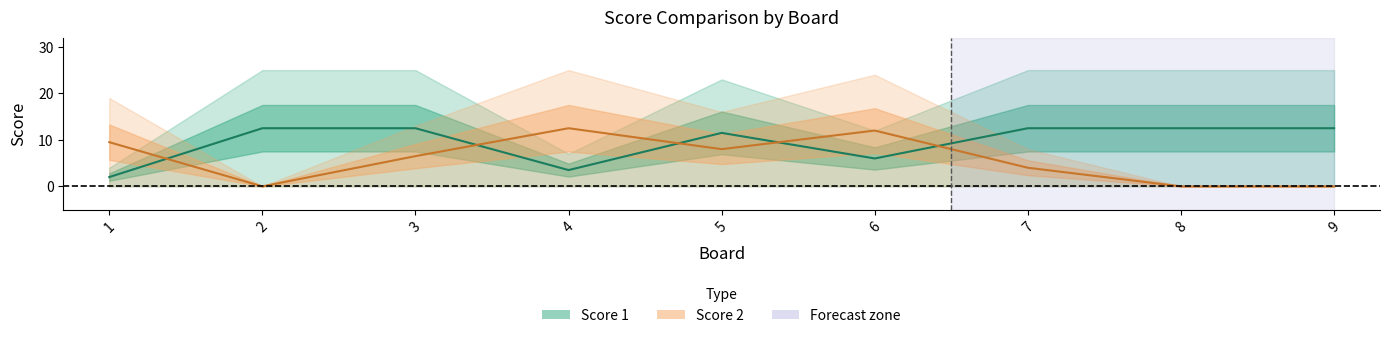

Between 5 and 6, which series saw the biggest shift?

Score 1